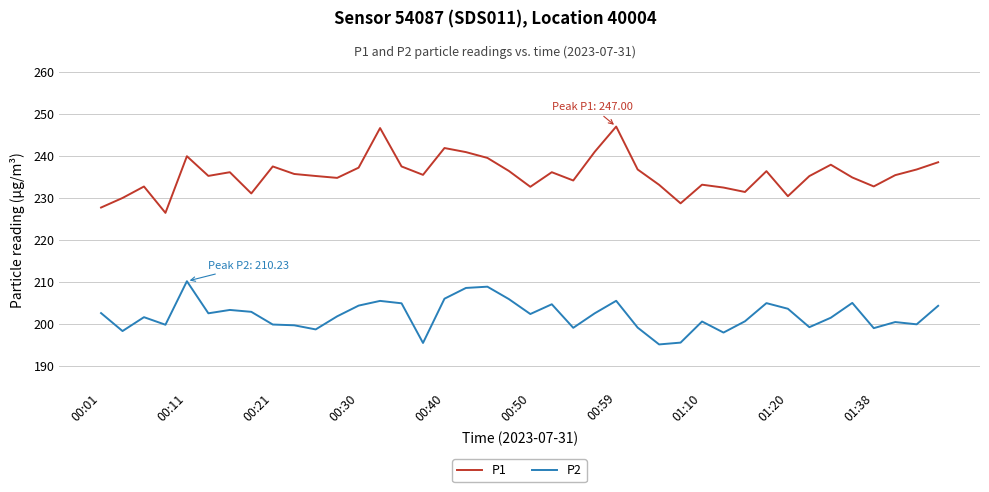

True or false: P2 and P1 cross at least once.

False